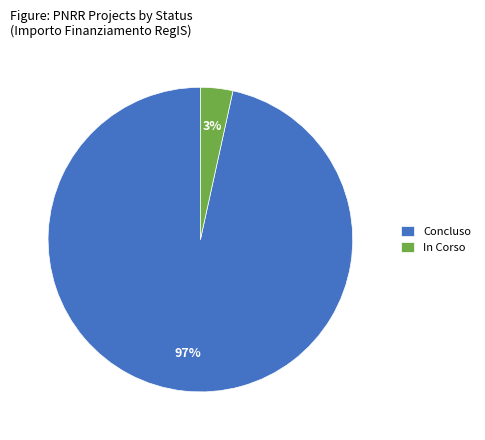

The Concluso slice represents 97% of the pie. True or false?

True